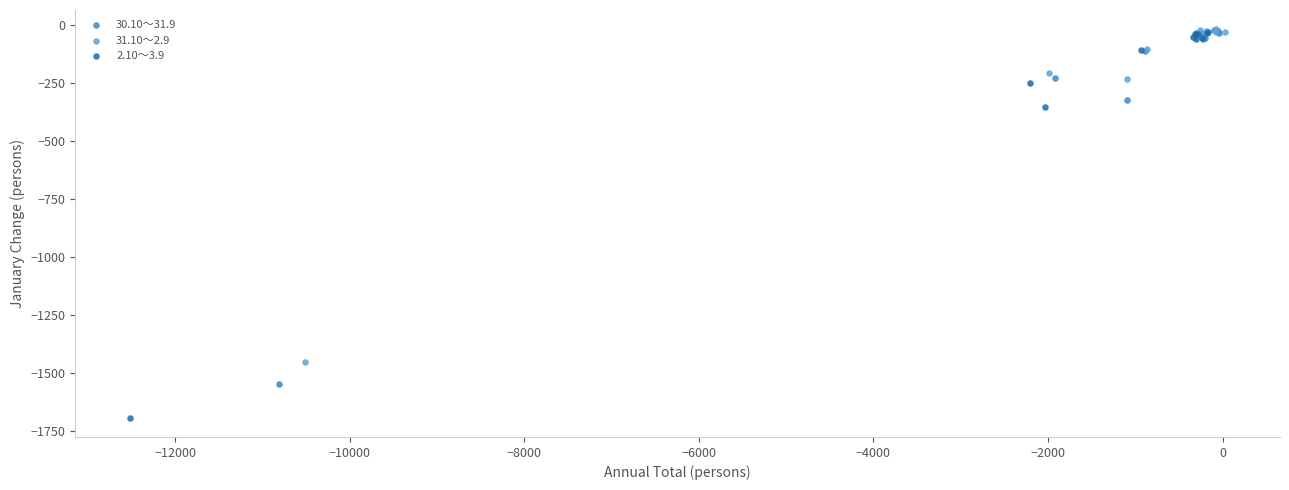

Which series has the widest spread of Y values?

2.10～3.9